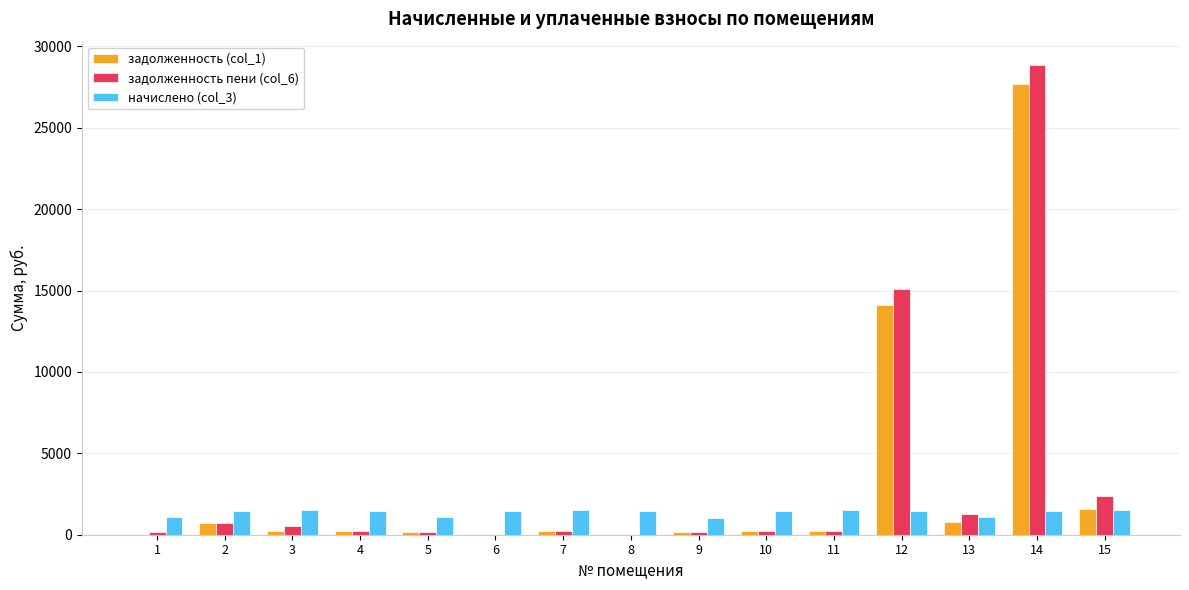

What is the sum of all задолженность пени (col_6) values?

50403.2